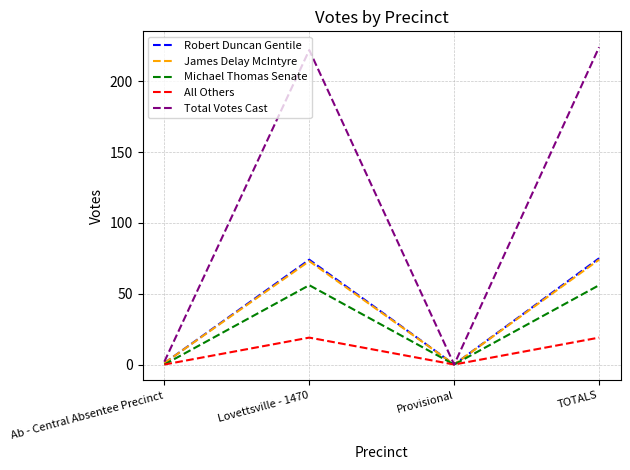

Does the chart display data point markers on the line(s)?

No